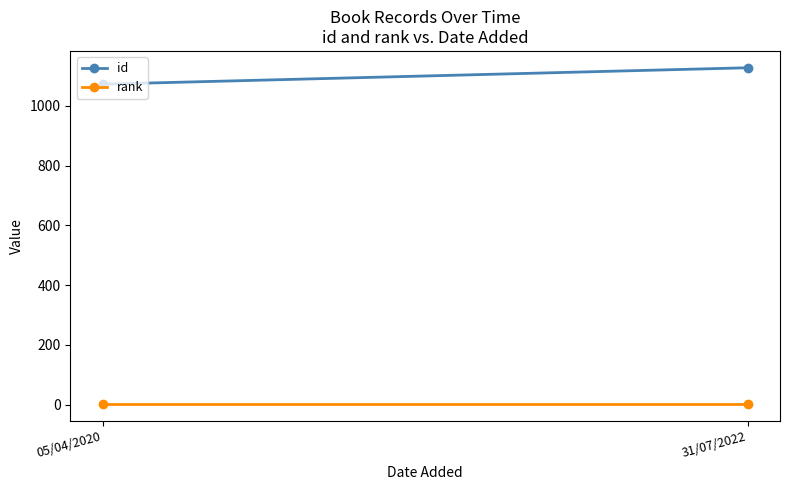

Which series has the largest range (max minus min)?

id